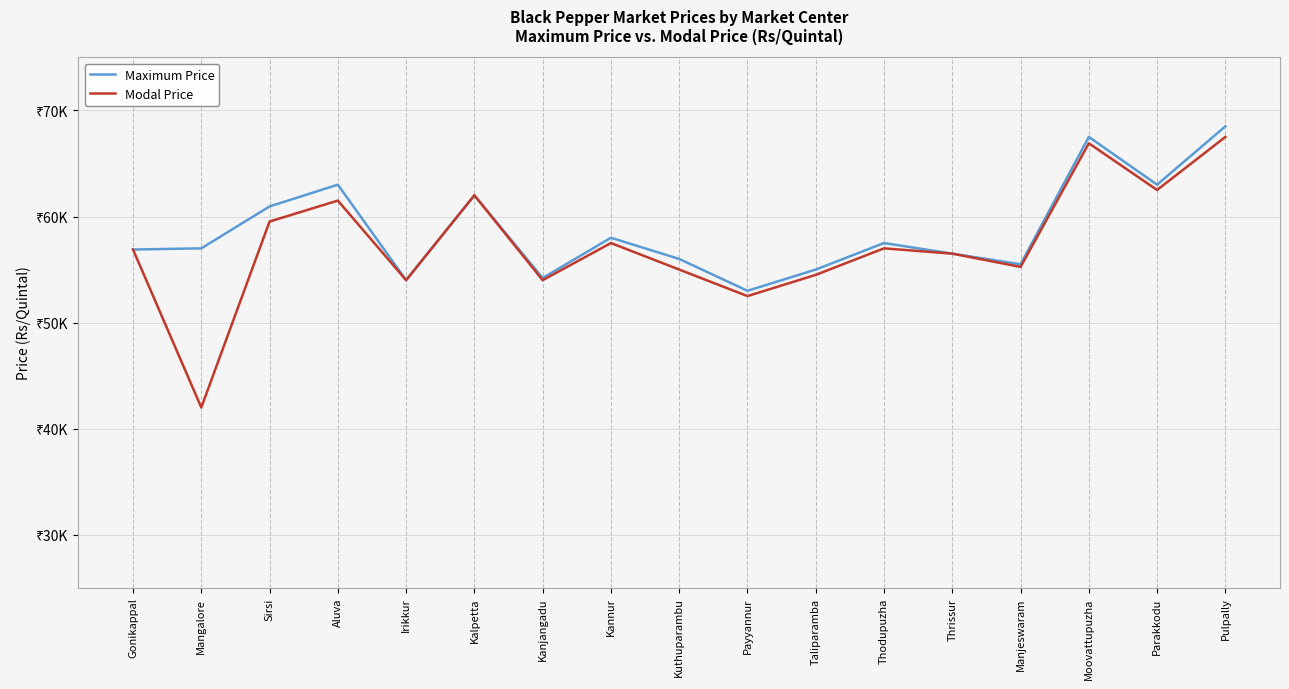

What is the average value of the Modal Price series?

57357